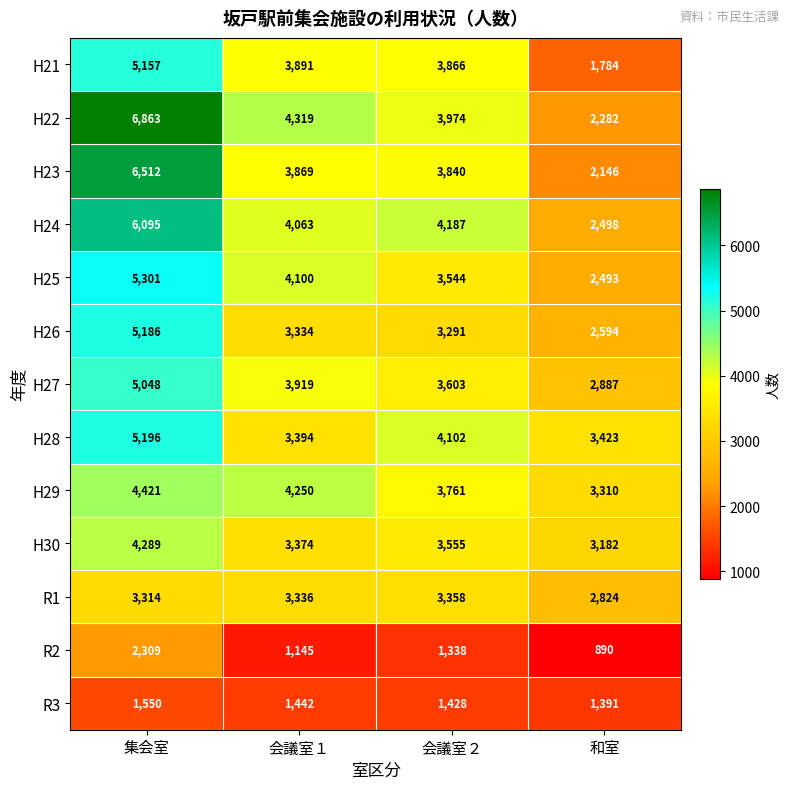

What is the difference between the highest and lowest values at 集会室?

5313